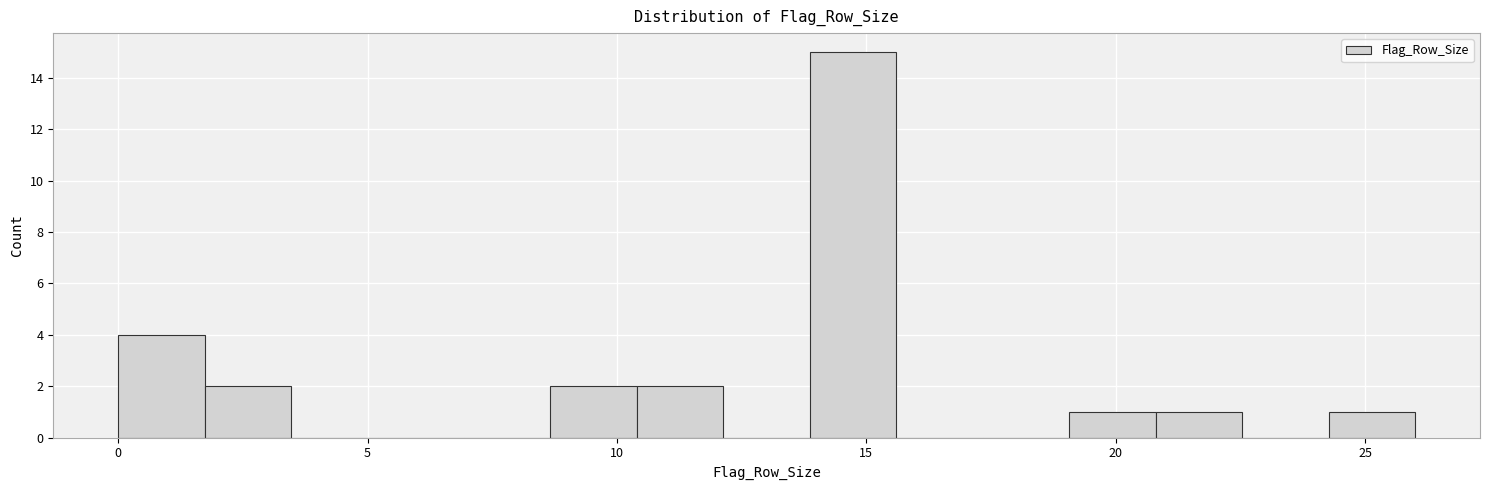

Around what value on the x-axis is the tallest bar? Give the approximate position of its centre, as read against the axis.

14.5